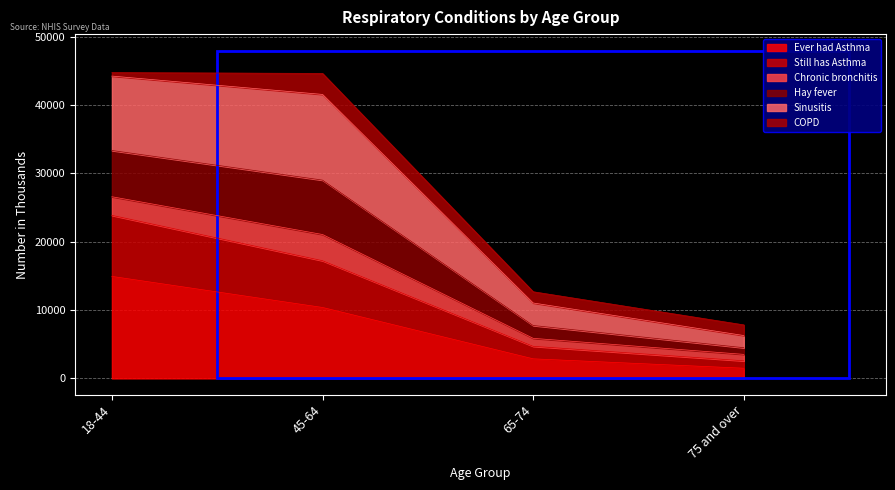

Which category has the highest value in the Ever had Asthma series?

18-44